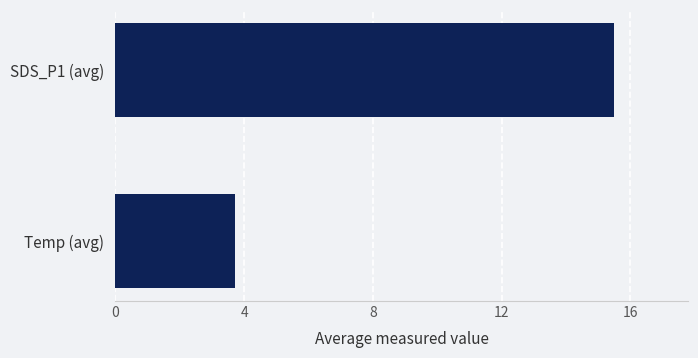

List the labels in order of value, largest first.

SDS_P1 (avg), Temp (avg)